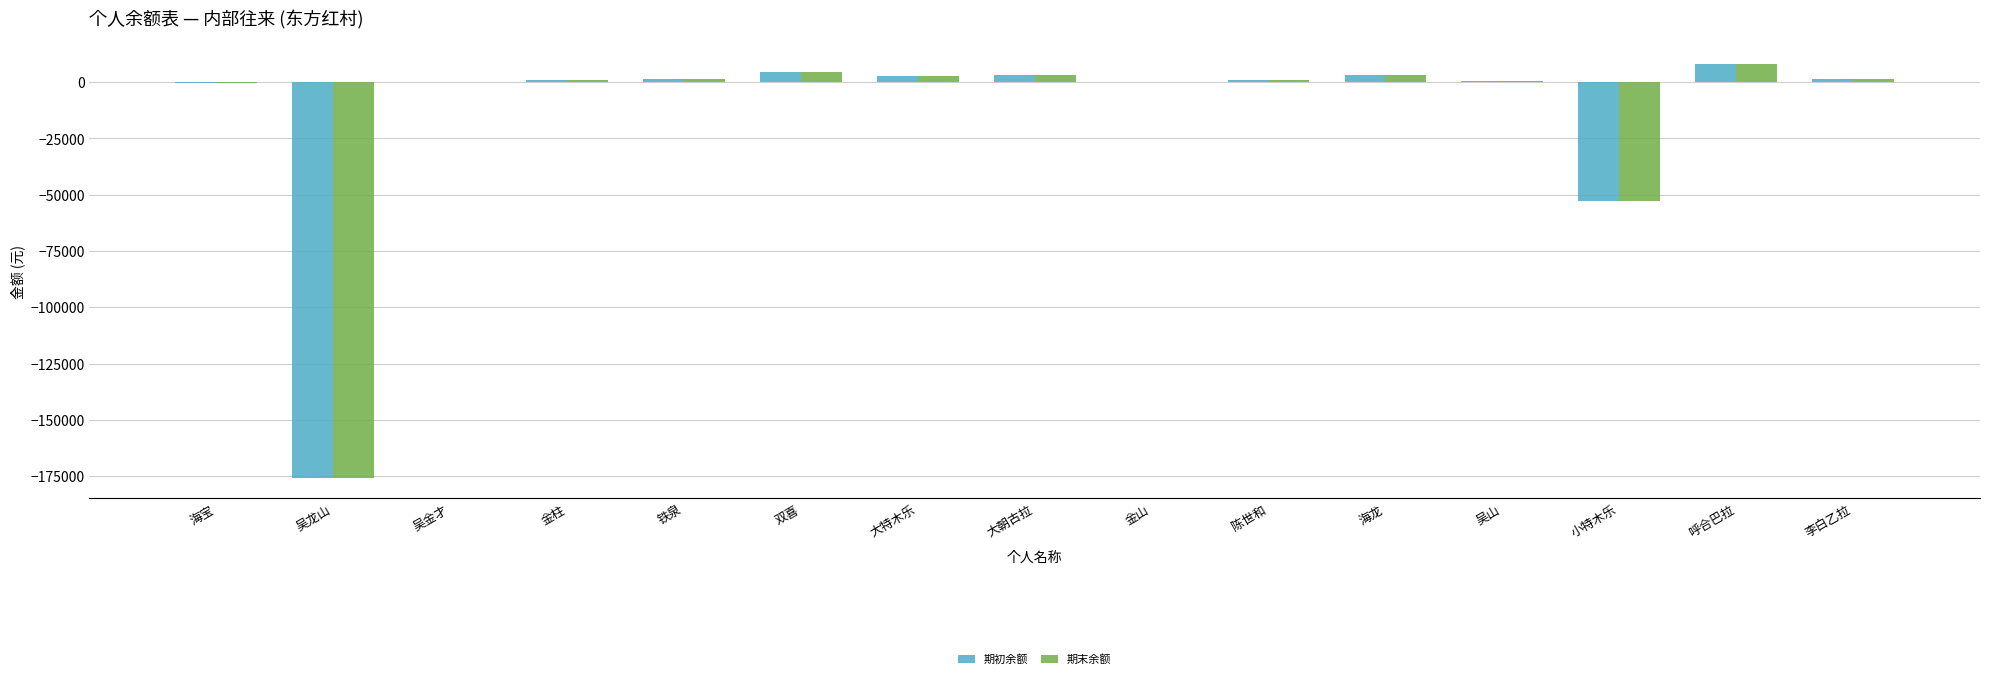

What is the total value across all series at 金柱?

1559.6